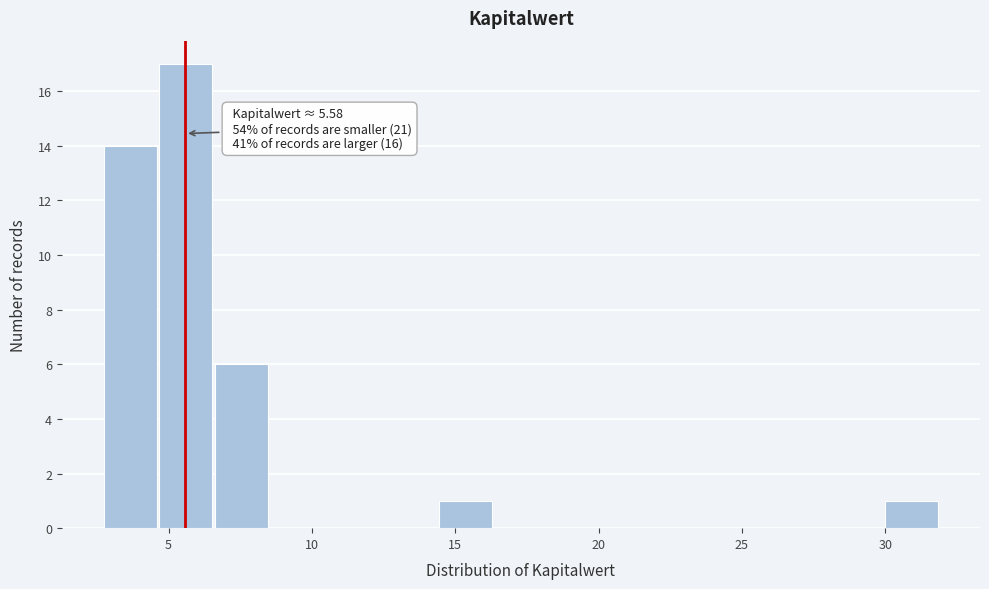

Read against the x-axis, roughly where is the centre of the tallest bar?

5.5